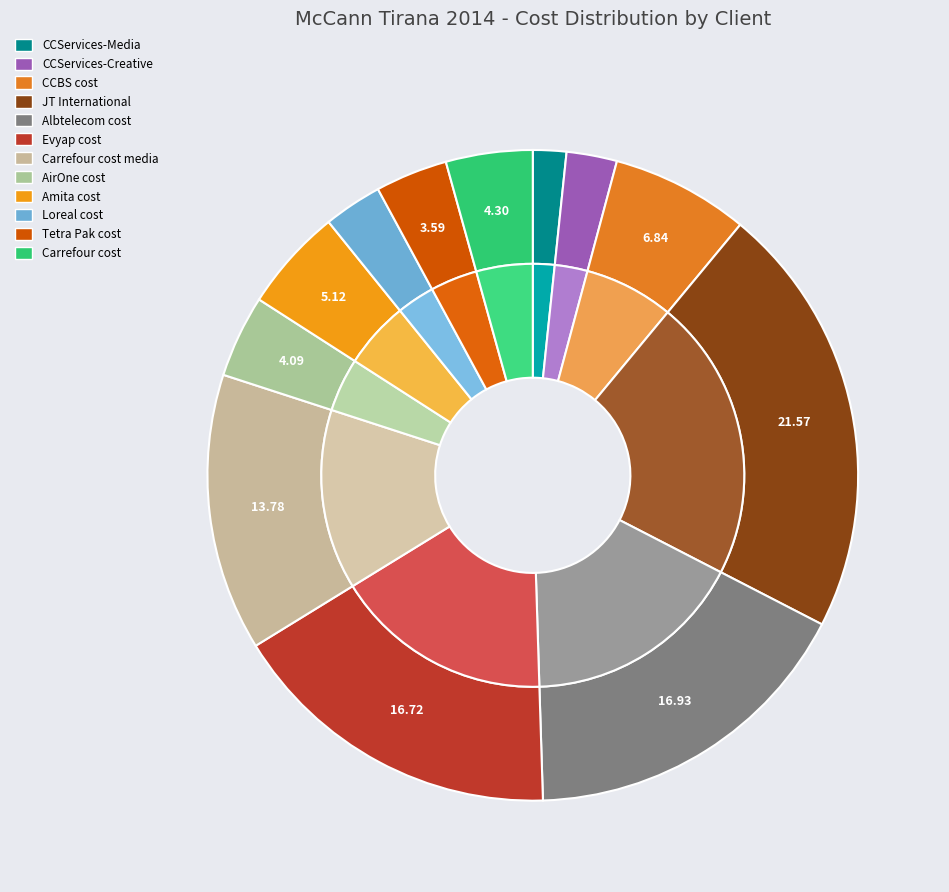

What is the total percentage of Tetra Pak cost and AirOne cost?

7.7%